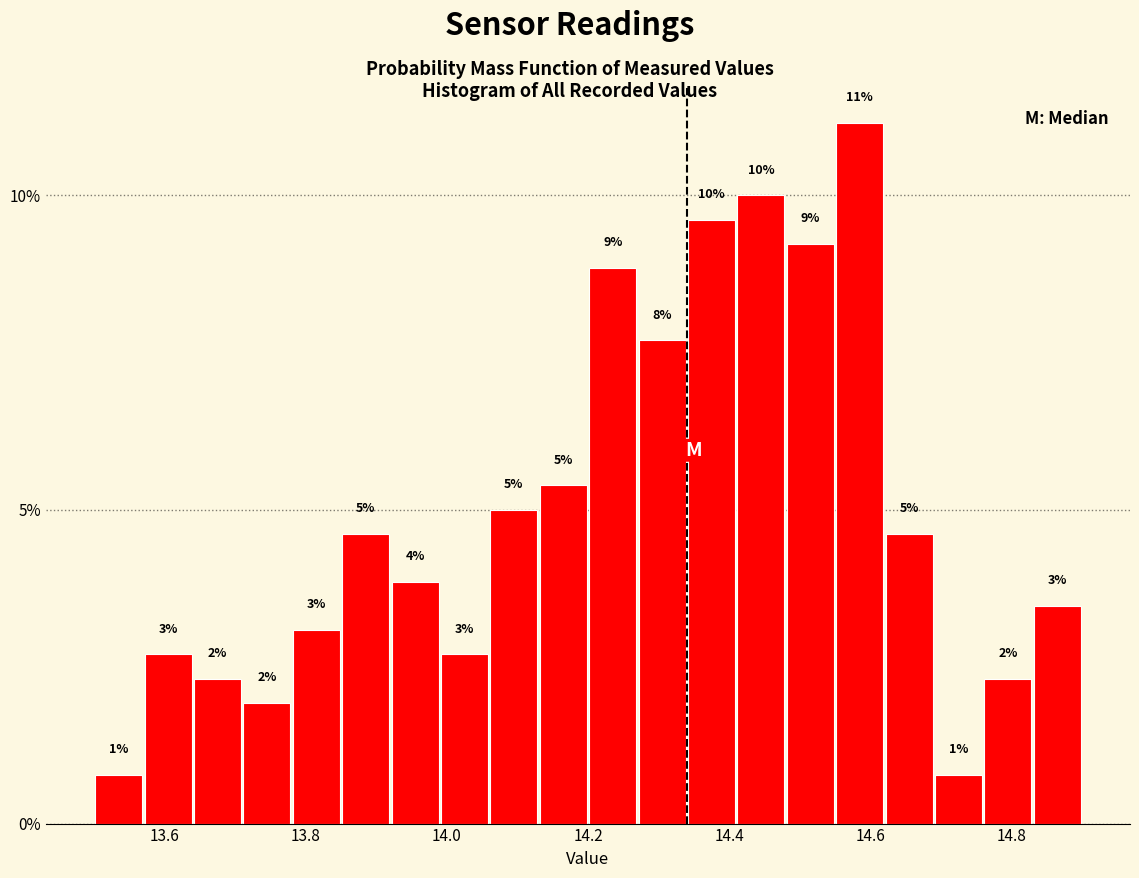

Around what value on the x-axis is the tallest bar? Give the approximate position of its centre, as read against the axis.

14.58